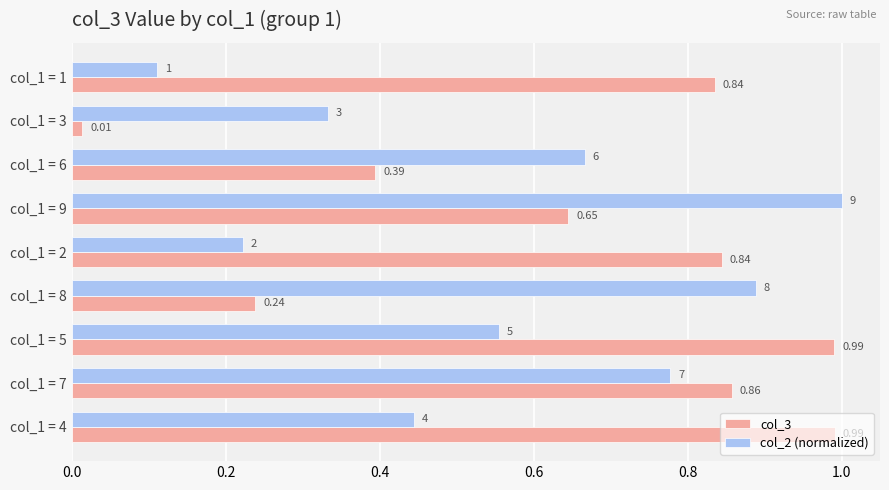

List the series in order of their overall mean, highest first.

col_3, col_2 (normalized)